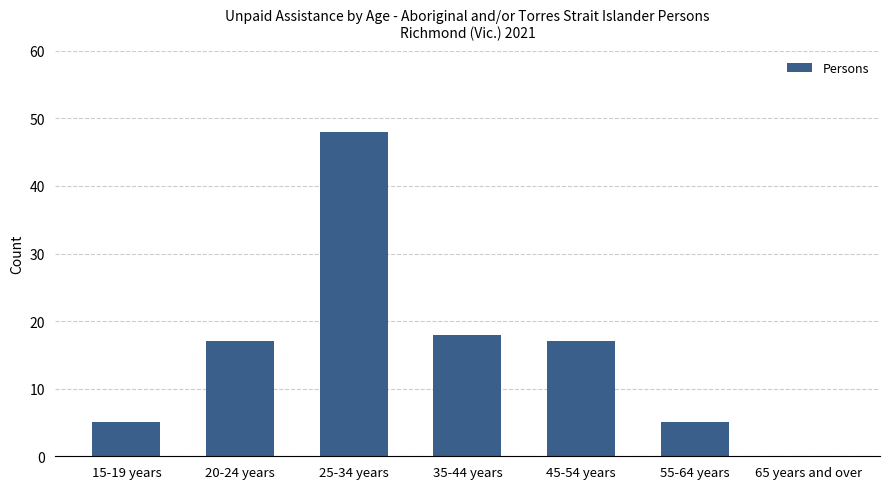

What is the sum of the values at 35-44 years and 55-64 years?

23